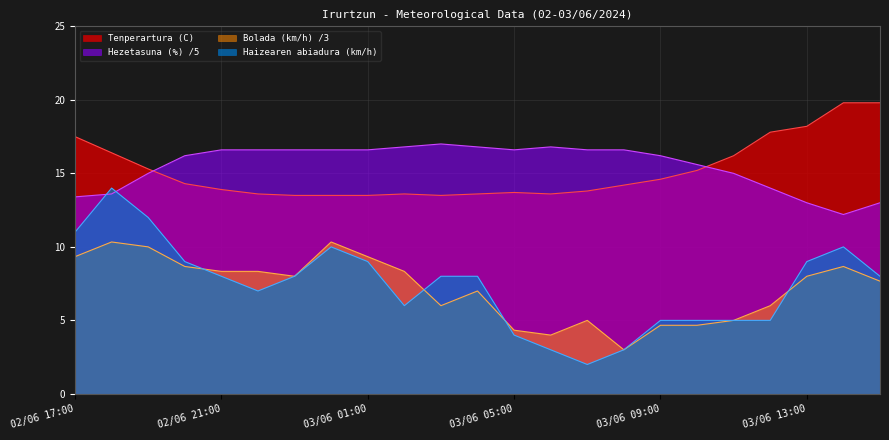

In Haizearen abiadura (km/h), how many points are higher than both neighbors (excluding endpoints)?

3